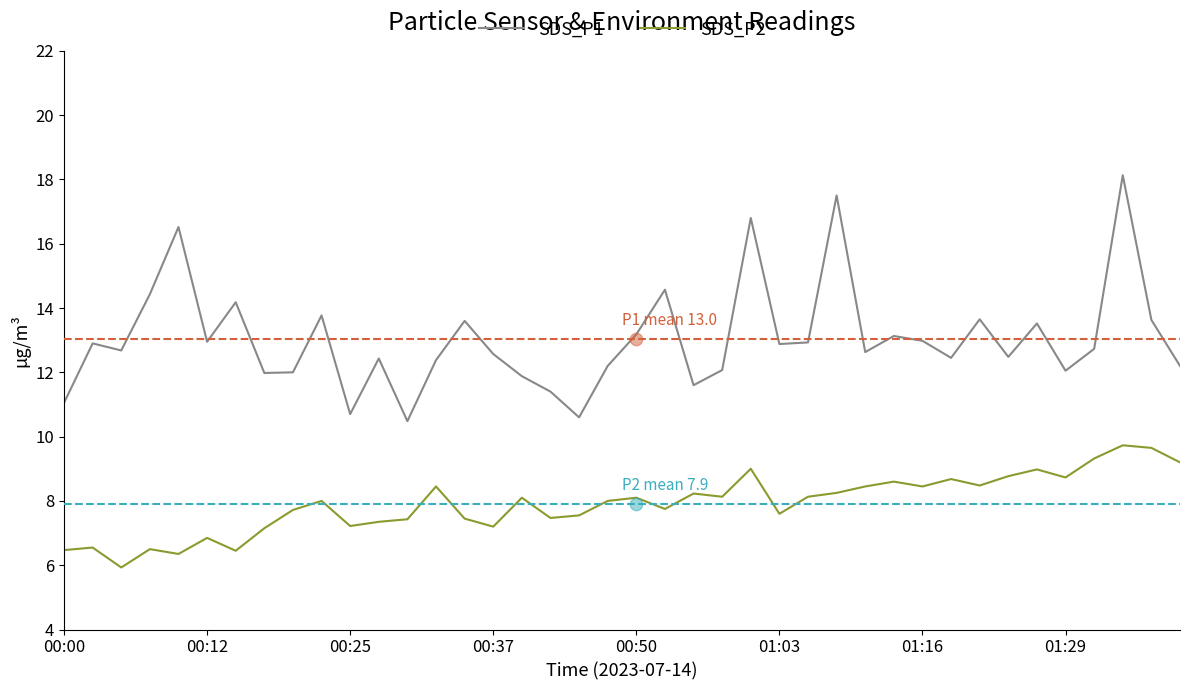

Which series contains the highest Y value?

SDS_P1